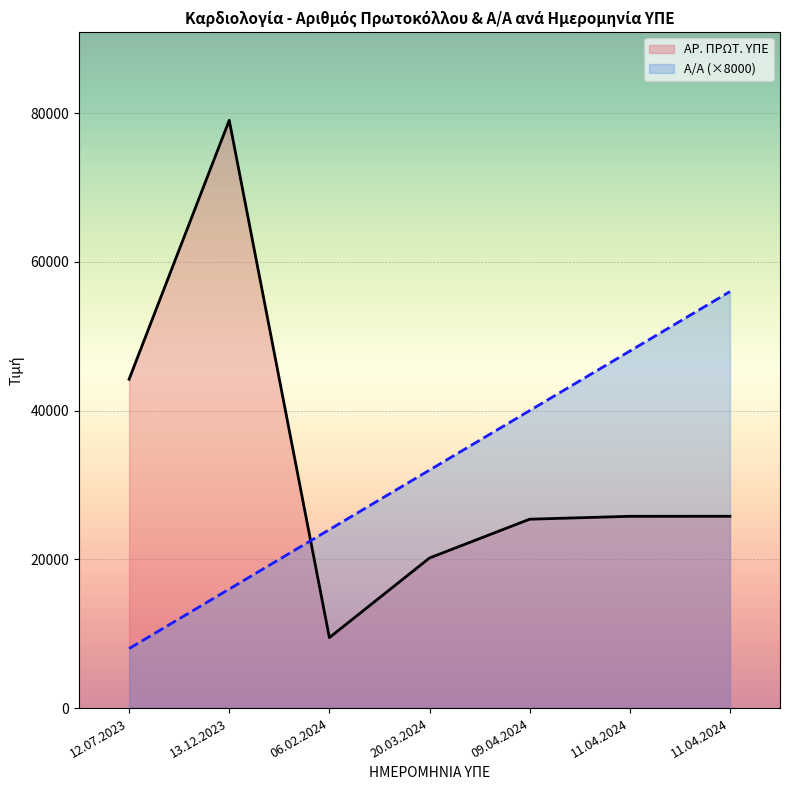

Where is the first local maximum for ΑΡ. ΠΡΩΤ. ΥΠΕ?

13.12.2023